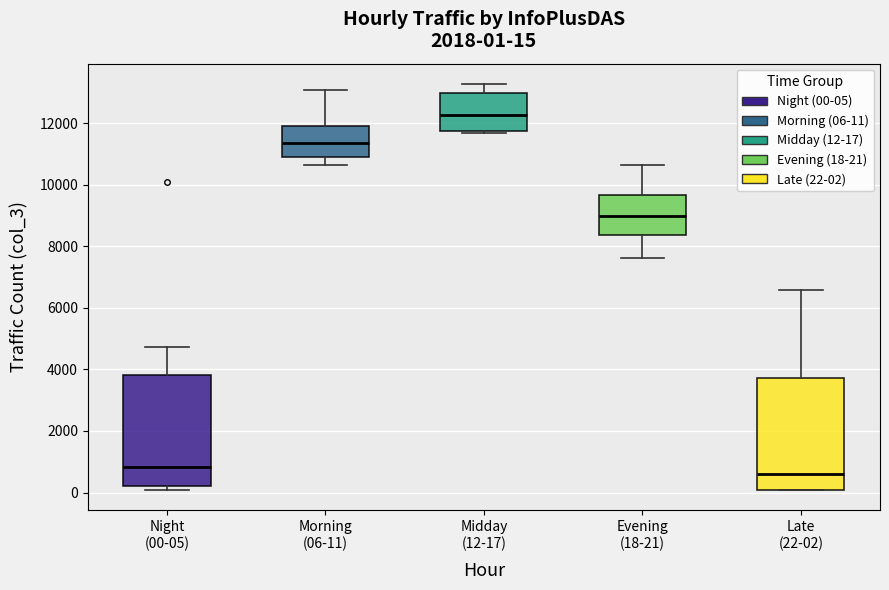

Which box's median line is the lowest?

Late (22-02)